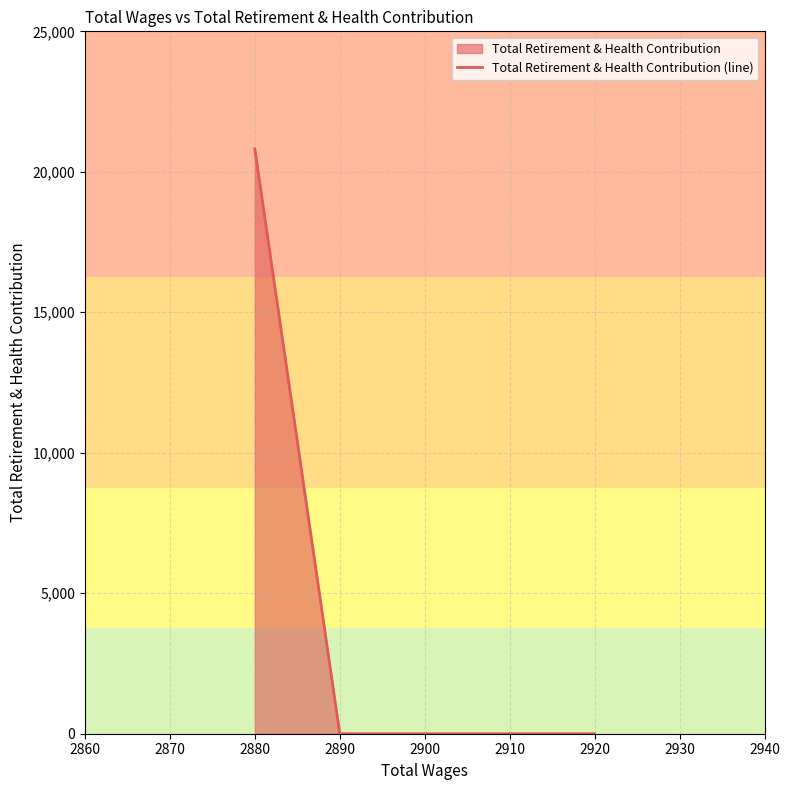

What is the change in value from 2860 to 2890?

-20814